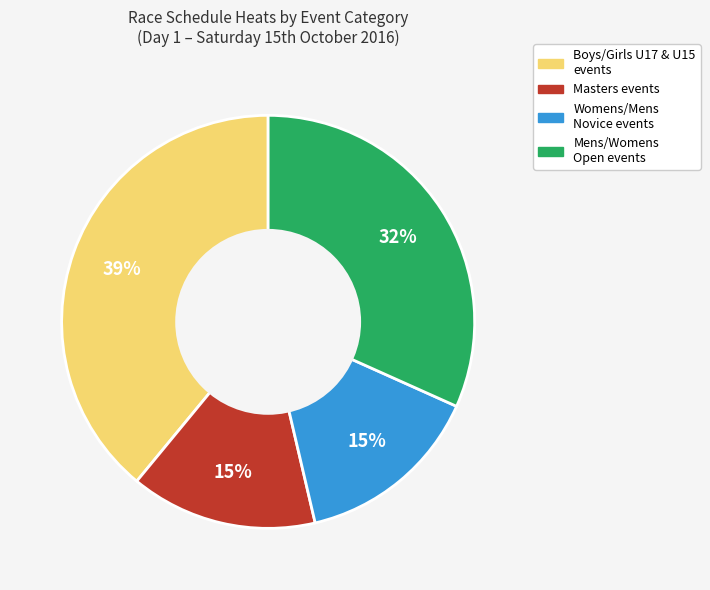

To the nearest percent, what is the average slice percentage?

25%